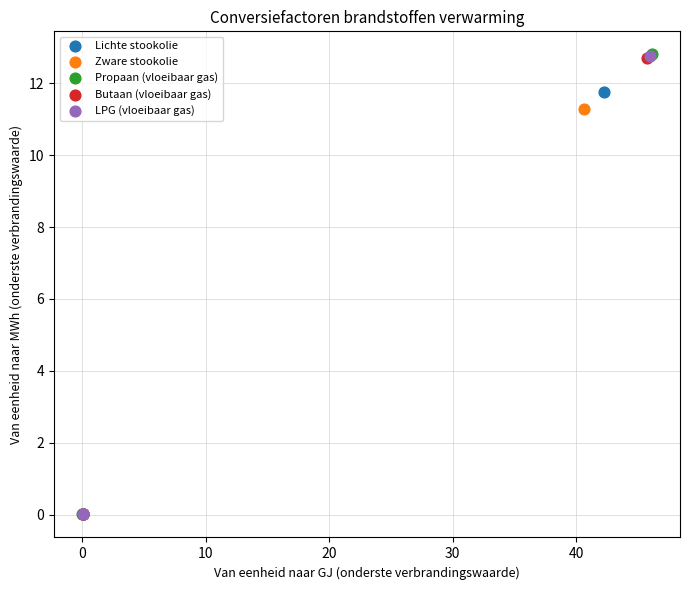

Which series has the largest Y range (max minus min)?

Propaan (vloeibaar gas)